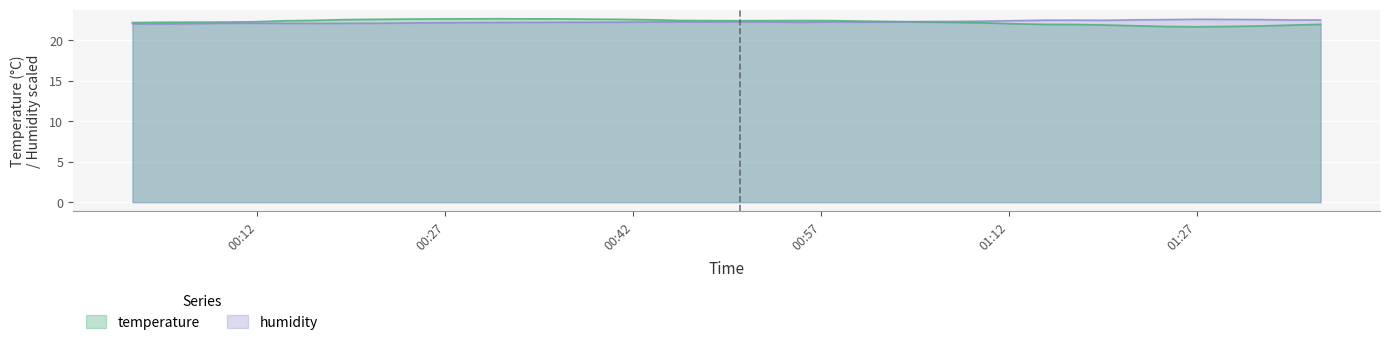

How many lines are shown in the chart?

2